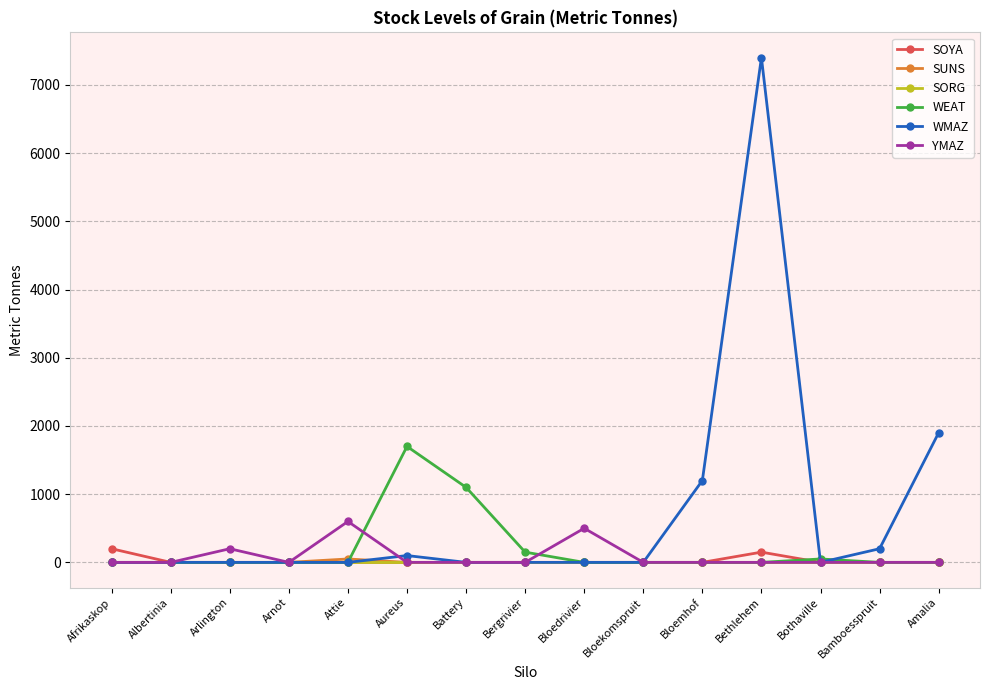

The YMAZ series shows 0 at Aureus. True or false?

True